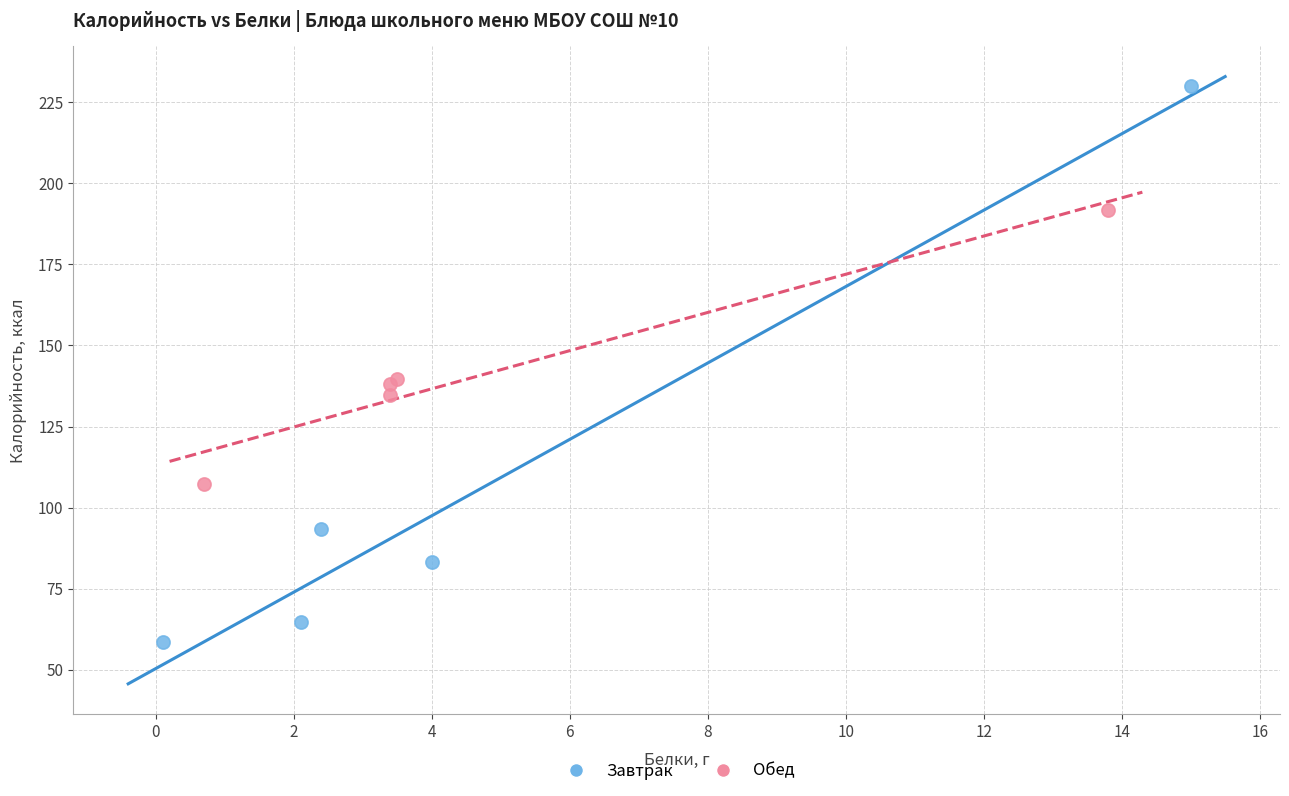

Which series has the widest spread of Y values?

Завтрак